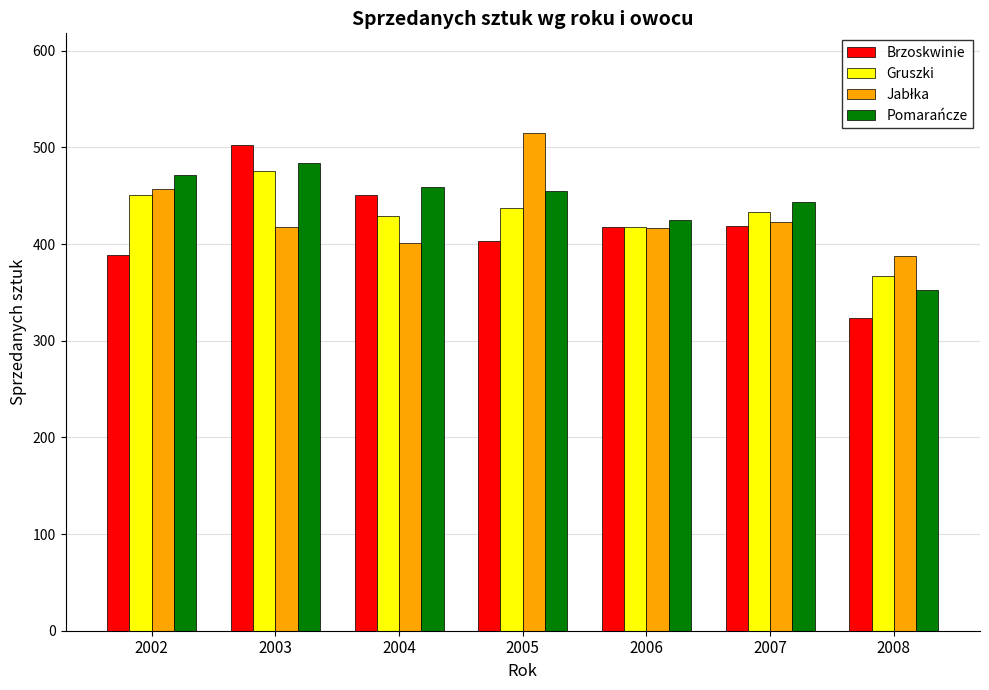

What is the total value across all series at 2002?

1768